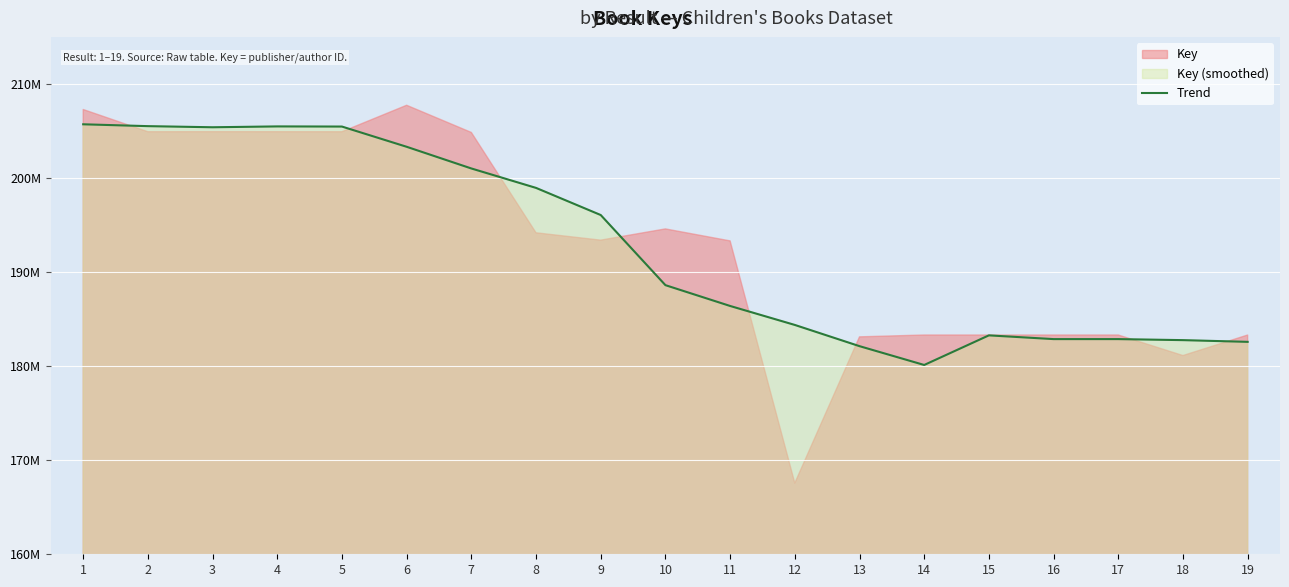

What is the change in value from 4 to 14?

-25365222.2